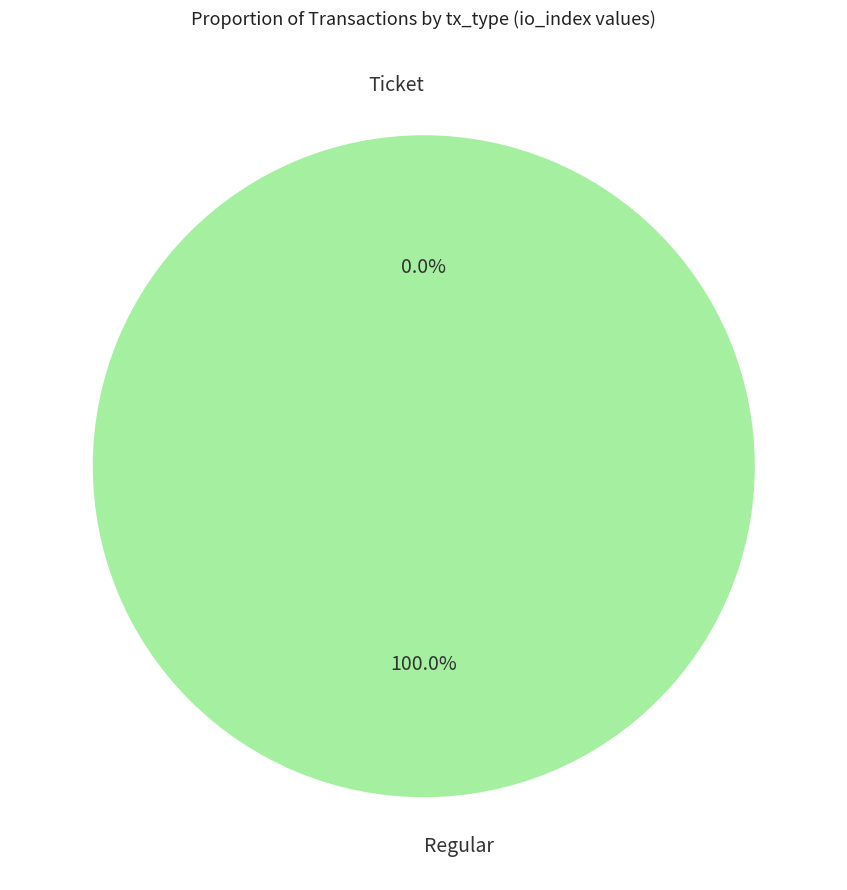

Which slice is the smallest?

Ticket (io_index=0)